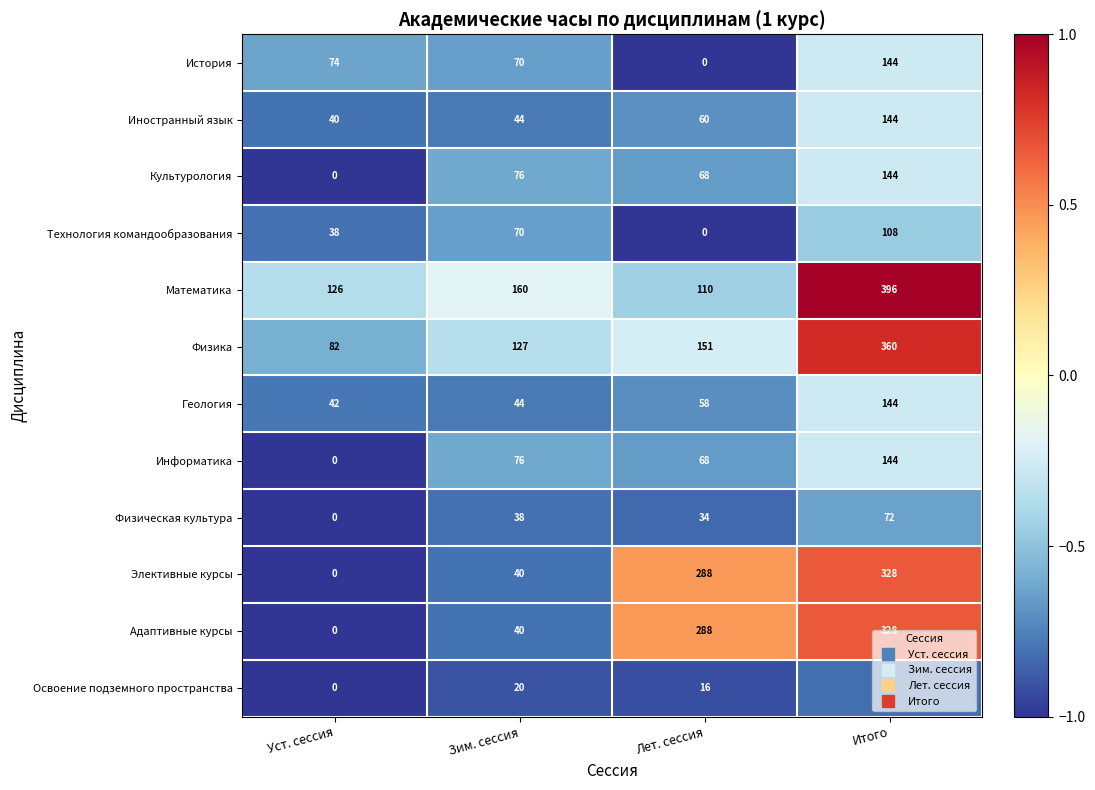

What is the maximum value for Культурология?

144